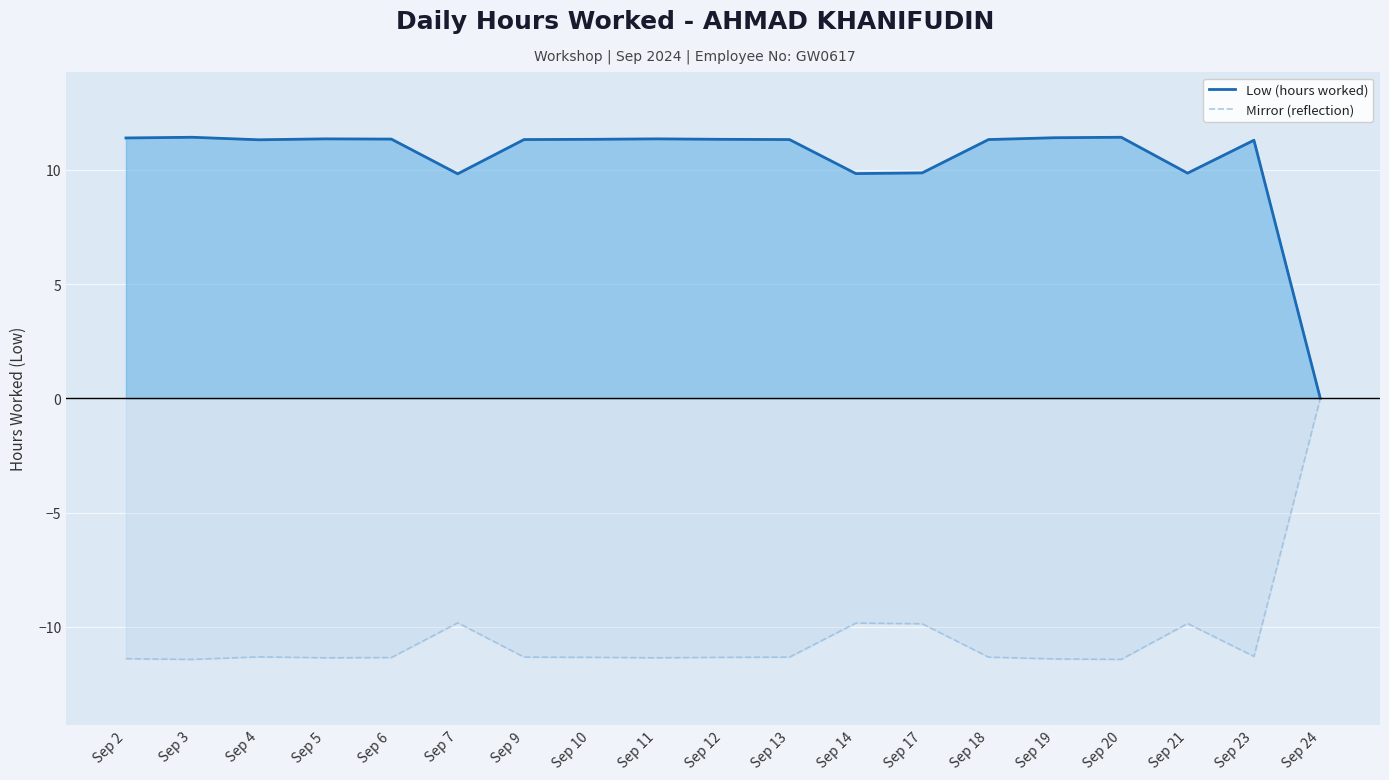

How many lines are shown in the chart?

2